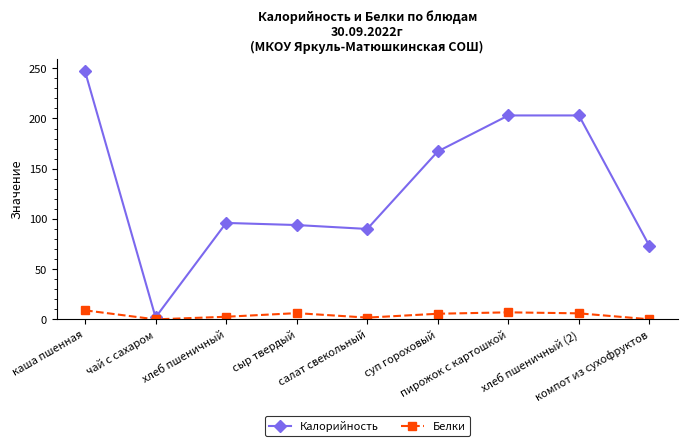

What is the spread (max minus min) of values at хлеб пшеничный?

93.4